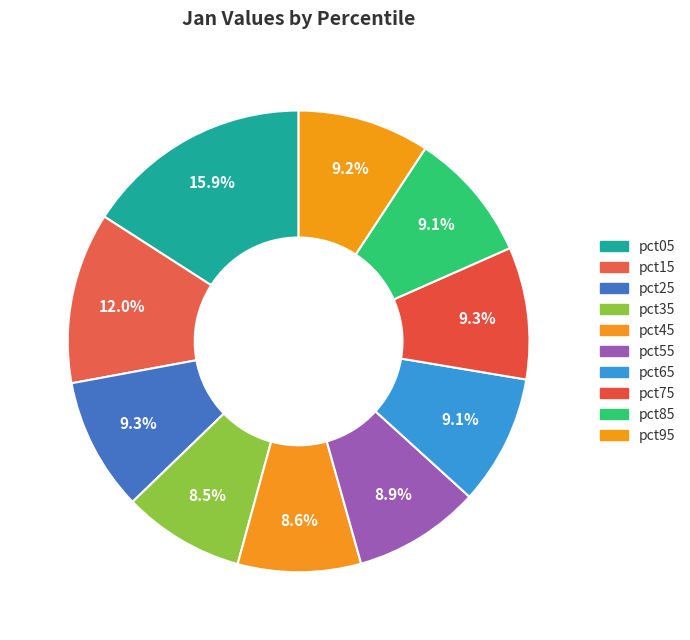

Which category has the biggest portion of the pie?

pct05